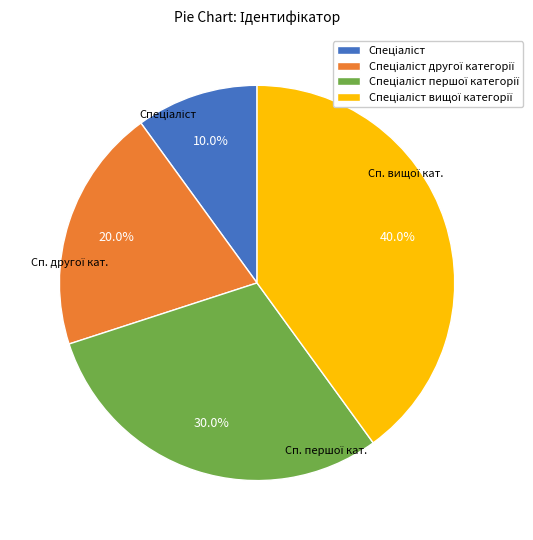

Does any single category account for the majority?

No